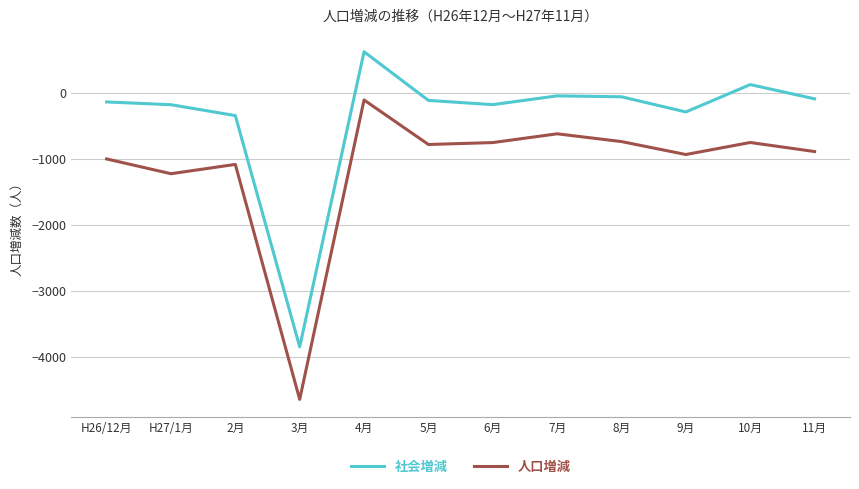

True or false: 人口増減 and 社会増減 cross at least once.

False